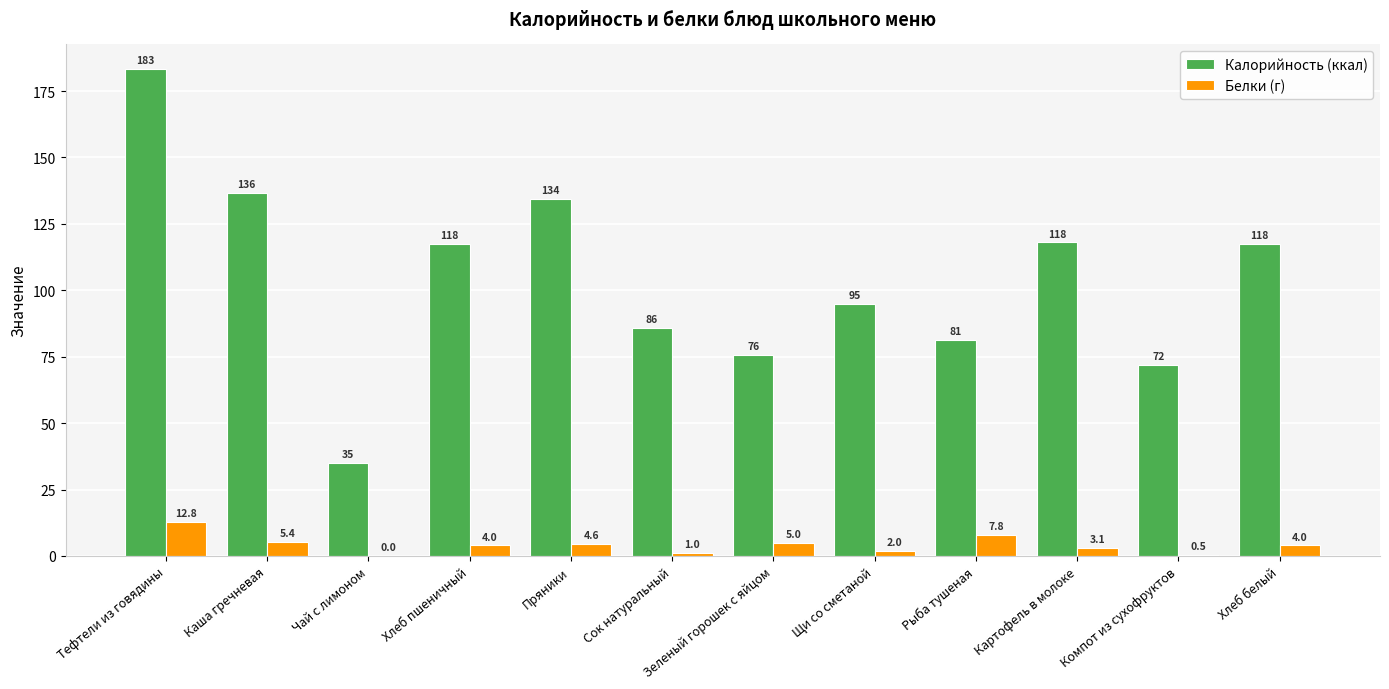

Count the number of categories in the chart.

12